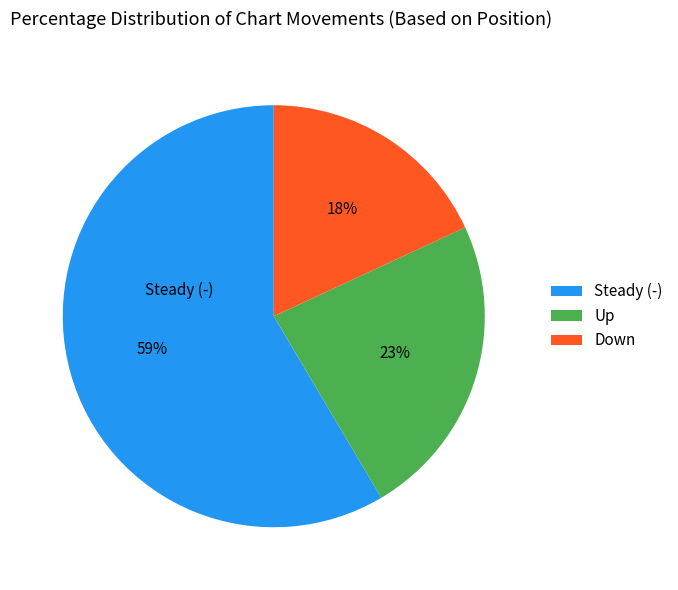

Do Down and Steady (-) together represent more than half of the pie?

Yes